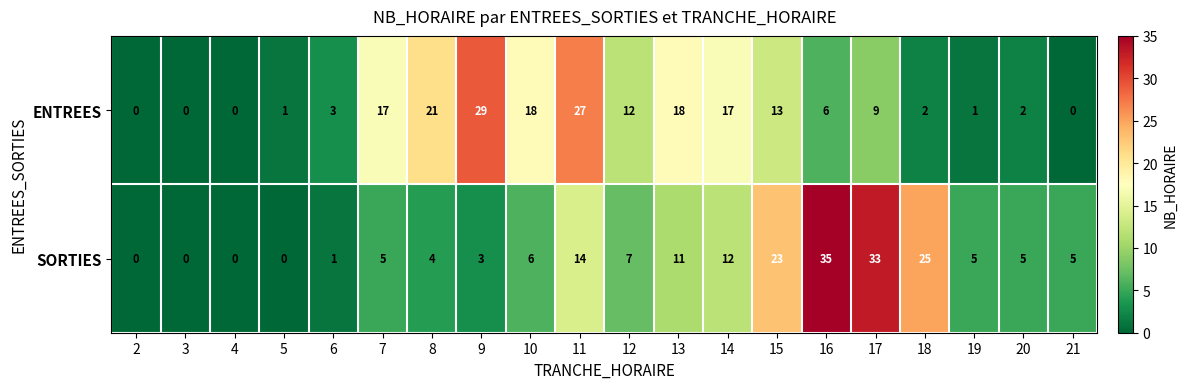

The ENTREES series shows 18 at 13. True or false?

True